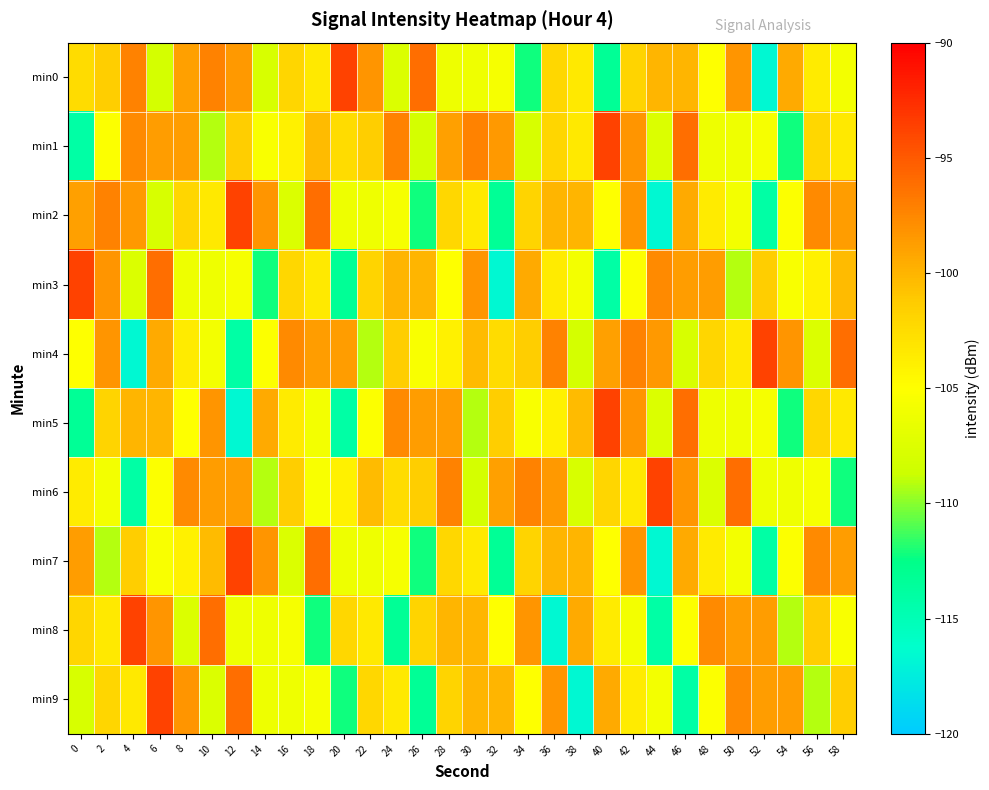

Reading left to right, transcribe all the data shown in this chart.

min0: 0=-102.5	2=-101.4	4=-97.2	6=-108.1	8=-98.8	10=-97.2	12=-98.5	14=-107.9	16=-102.1	18=-103.4	20=-93.7	22=-98.3	24=-107.6	26=-96.1	28=-106.3	30=-106.2	32=-105.6	34=-112.2	36=-102.2	38=-103.4	40=-113.3	42=-101.9	44=-100.0	46=-100.0	48=-105.1	50=-98.2	52=-116.7	54=-99.4	56=-103.5	58=-105.9
min1: 0=-114.0	2=-105.2	4=-97.7	6=-98.7	8=-98.7	10=-109.2	12=-101.5	14=-105.4	16=-104.0	18=-100.4	20=-102.5	22=-101.4	24=-97.2	26=-108.1	28=-98.8	30=-97.2	32=-98.5	34=-107.9	36=-102.1	38=-103.4	40=-93.7	42=-98.3	44=-107.6	46=-96.1	48=-106.3	50=-106.2	52=-105.6	54=-112.2	56=-102.2	58=-103.4
min2: 0=-98.8	2=-97.2	4=-98.5	6=-107.9	8=-102.1	10=-103.4	12=-93.7	14=-98.3	16=-107.6	18=-96.1	20=-106.3	22=-106.2	24=-105.6	26=-112.2	28=-102.2	30=-103.4	32=-113.3	34=-101.9	36=-100.0	38=-100.0	40=-105.1	42=-98.2	44=-116.7	46=-99.4	48=-103.5	50=-105.9	52=-114.0	54=-105.2	56=-97.7	58=-98.7
min3: 0=-93.7	2=-98.3	4=-107.6	6=-96.1	8=-106.3	10=-106.2	12=-105.6	14=-112.2	16=-102.2	18=-103.4	20=-113.3	22=-101.9	24=-100.0	26=-100.0	28=-105.1	30=-98.2	32=-116.7	34=-99.4	36=-103.5	38=-105.9	40=-114.0	42=-105.2	44=-97.7	46=-98.7	48=-98.7	50=-109.2	52=-101.5	54=-105.4	56=-104.0	58=-100.4
min4: 0=-105.1	2=-98.2	4=-116.7	6=-99.4	8=-103.5	10=-105.9	12=-114.0	14=-105.2	16=-97.7	18=-98.7	20=-98.7	22=-109.2	24=-101.5	26=-105.4	28=-104.0	30=-100.4	32=-102.5	34=-101.4	36=-97.2	38=-108.1	40=-98.8	42=-97.2	44=-98.5	46=-107.9	48=-102.1	50=-103.4	52=-93.7	54=-98.3	56=-107.6	58=-96.1
min5: 0=-113.3	2=-101.9	4=-100.0	6=-100.0	8=-105.1	10=-98.2	12=-116.7	14=-99.4	16=-103.5	18=-105.9	20=-114.0	22=-105.2	24=-97.7	26=-98.7	28=-98.7	30=-109.2	32=-101.5	34=-105.4	36=-104.0	38=-100.4	40=-93.7	42=-98.3	44=-107.6	46=-96.1	48=-106.3	50=-106.2	52=-105.6	54=-112.2	56=-102.2	58=-103.4
min6: 0=-103.5	2=-105.9	4=-114.0	6=-105.2	8=-97.7	10=-98.7	12=-98.7	14=-109.2	16=-101.5	18=-105.4	20=-104.0	22=-100.4	24=-102.5	26=-101.4	28=-97.2	30=-108.1	32=-98.8	34=-97.2	36=-98.5	38=-107.9	40=-102.1	42=-103.4	44=-93.7	46=-98.3	48=-107.6	50=-96.1	52=-106.3	54=-106.2	56=-105.6	58=-112.2
min7: 0=-98.7	2=-109.2	4=-101.5	6=-105.4	8=-104.0	10=-100.4	12=-93.7	14=-98.3	16=-107.6	18=-96.1	20=-106.3	22=-106.2	24=-105.6	26=-112.2	28=-102.2	30=-103.4	32=-113.3	34=-101.9	36=-100.0	38=-100.0	40=-105.1	42=-98.2	44=-116.7	46=-99.4	48=-103.5	50=-105.9	52=-114.0	54=-105.2	56=-97.7	58=-98.7
min8: 0=-102.1	2=-103.4	4=-93.7	6=-98.3	8=-107.6	10=-96.1	12=-106.3	14=-106.2	16=-105.6	18=-112.2	20=-102.2	22=-103.4	24=-113.3	26=-101.9	28=-100.0	30=-100.0	32=-105.1	34=-98.2	36=-116.7	38=-99.4	40=-103.5	42=-105.9	44=-114.0	46=-105.2	48=-97.7	50=-98.7	52=-98.7	54=-109.2	56=-101.5	58=-105.4
min9: 0=-107.9	2=-102.1	4=-103.4	6=-93.7	8=-98.3	10=-107.6	12=-96.1	14=-106.3	16=-106.2	18=-105.6	20=-112.2	22=-102.2	24=-103.4	26=-113.3	28=-101.9	30=-100.0	32=-100.0	34=-105.1	36=-98.2	38=-116.7	40=-99.4	42=-103.5	44=-105.9	46=-114.0	48=-105.2	50=-97.7	52=-98.7	54=-98.7	56=-109.2	58=-101.5